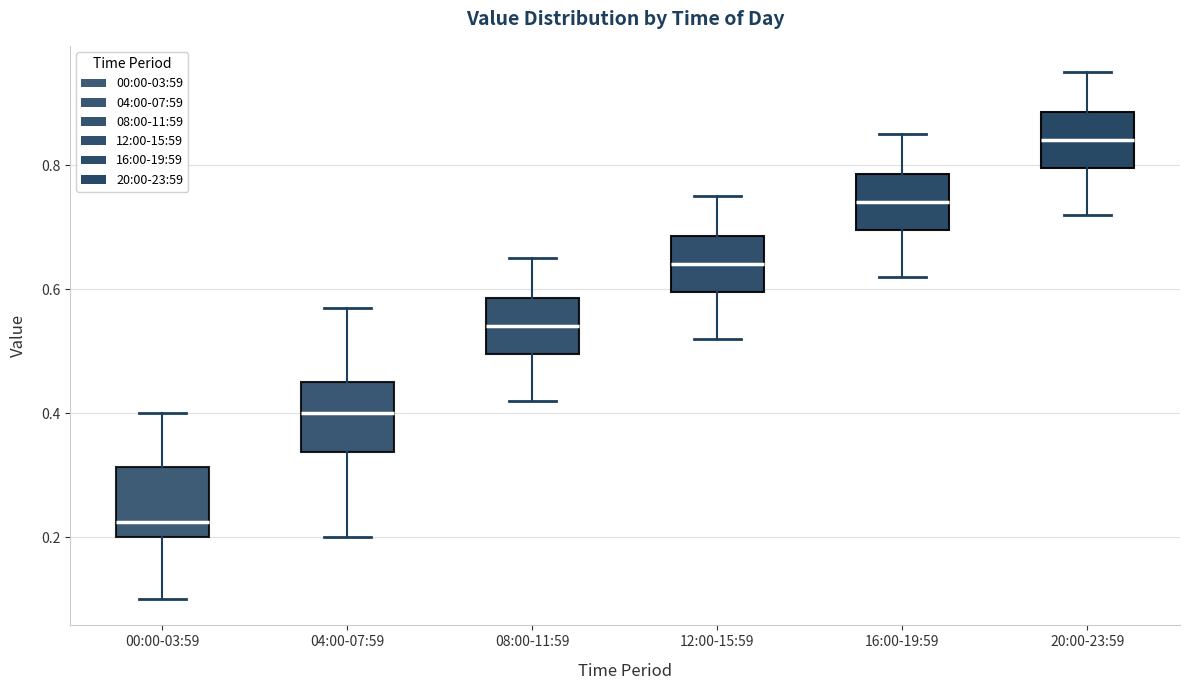

Reading left to right, transcribe this box plot: for each box, give where its median line is, the range the box spans, and where its two whiskers end, as read against the y-axis. The values are not printed on the chart, so give them approximately, as read against the axis.

00:00-03:59: median 0.22, box 0.20 to 0.32, whiskers 0.10 to 0.40
04:00-07:59: median 0.40, box 0.34 to 0.46, whiskers 0.20 to 0.58
08:00-11:59: median 0.54, box 0.50 to 0.58, whiskers 0.42 to 0.66
12:00-15:59: median 0.64, box 0.60 to 0.68, whiskers 0.52 to 0.76
16:00-19:59: median 0.74, box 0.70 to 0.78, whiskers 0.62 to 0.86
20:00-23:59: median 0.84, box 0.80 to 0.88, whiskers 0.72 to 0.96